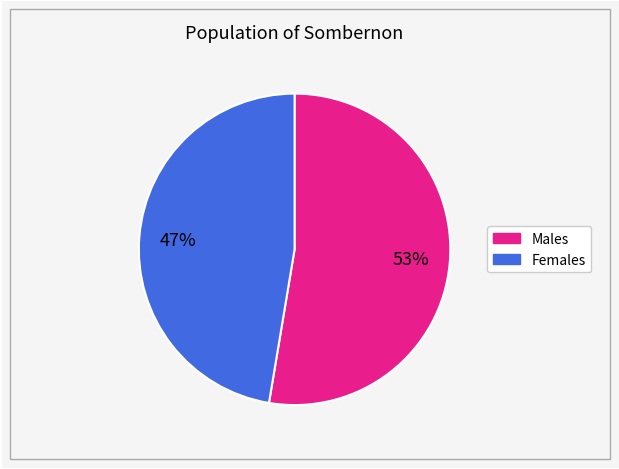

How many slices are in this pie chart?

2